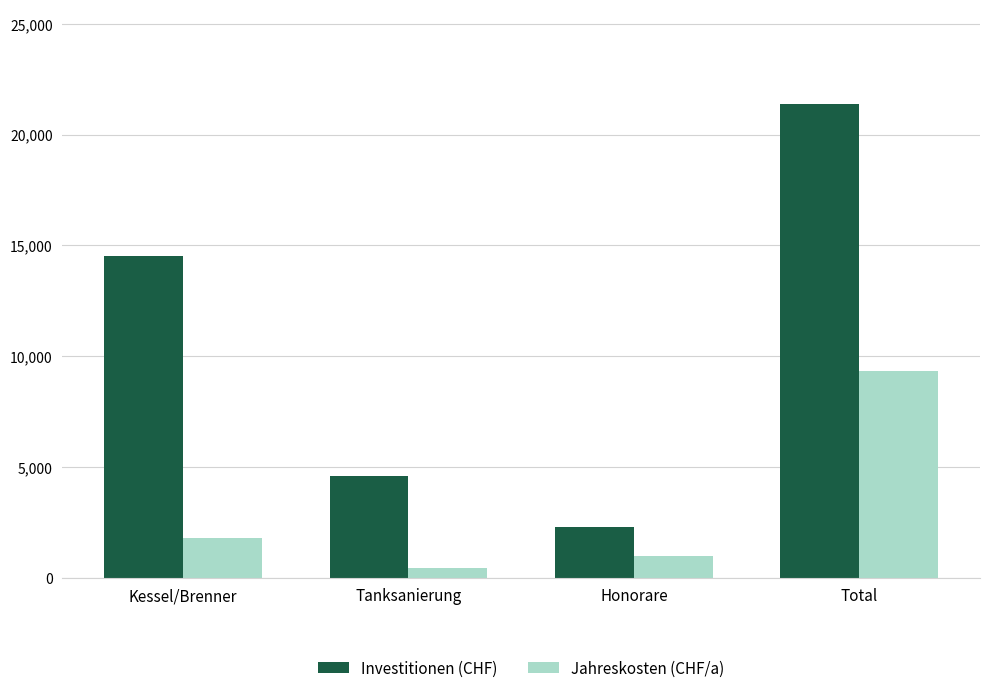

What is the total value across all series at Kessel/Brenner?

16305.6